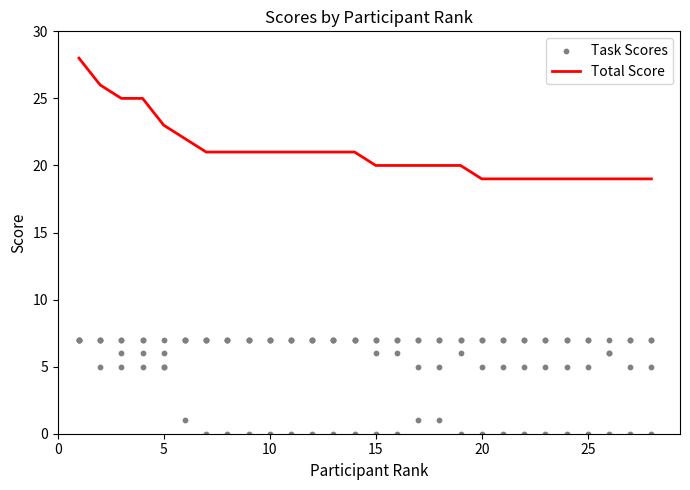

Which series has the largest Y range (max minus min)?

Total Score